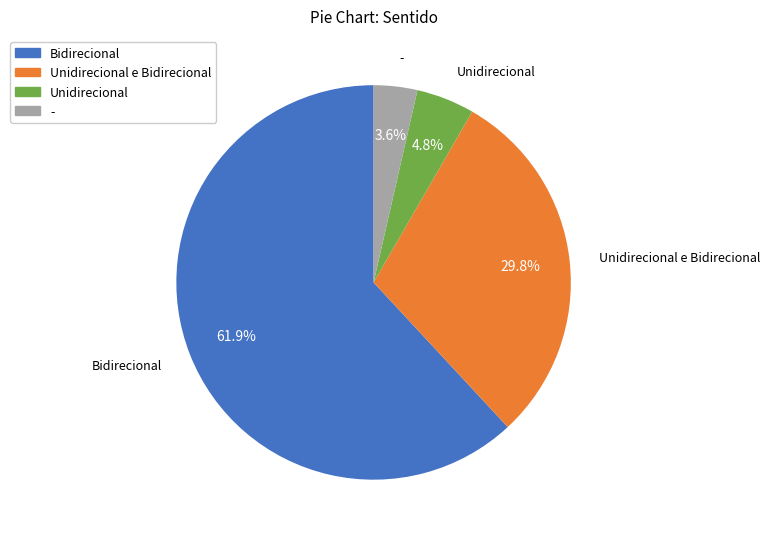

To the nearest percent, what is the average slice percentage?

25%